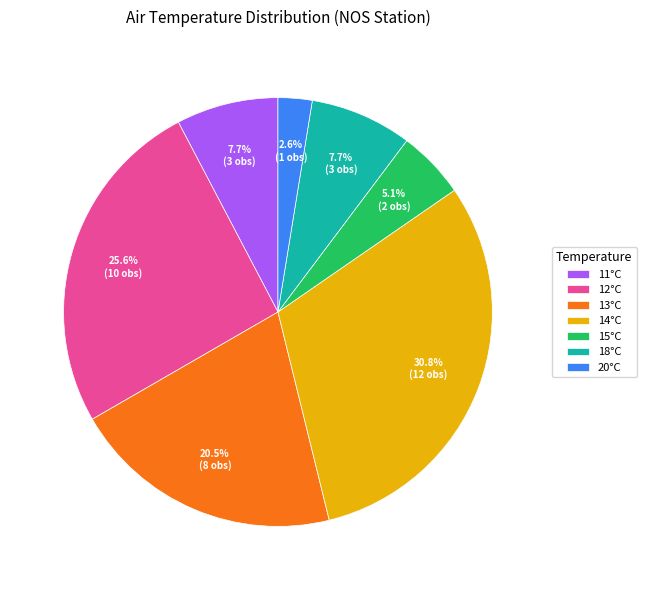

Which category has the smallest portion of the pie?

20°C